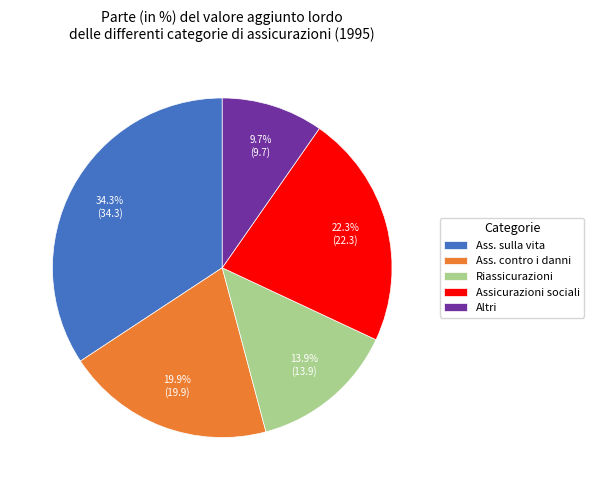

How many segments does this pie chart have?

5